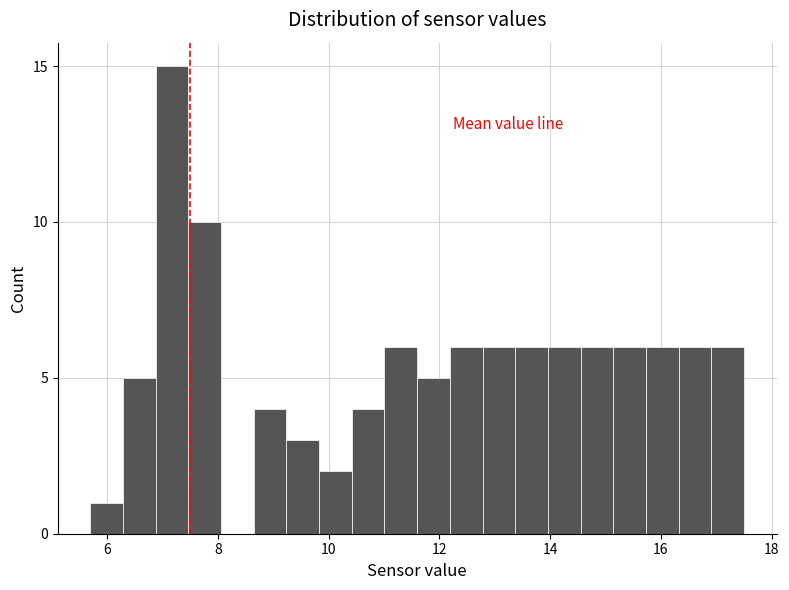

Around what value on the x-axis is the tallest bar? Give the approximate position of its centre, as read against the axis.

7.2